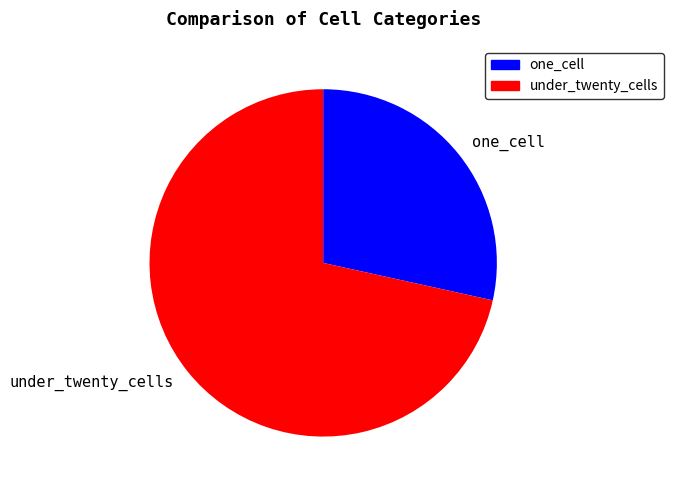

What is the smallest slice in the pie chart?

one_cell